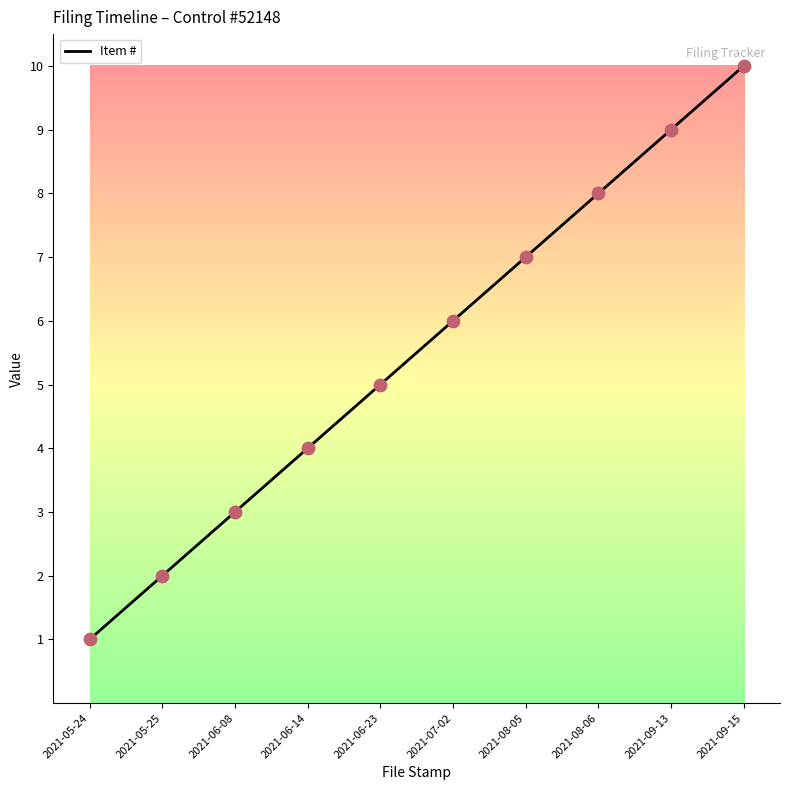

What is the change in value from 2021-05-24 to 2021-09-13?

+8